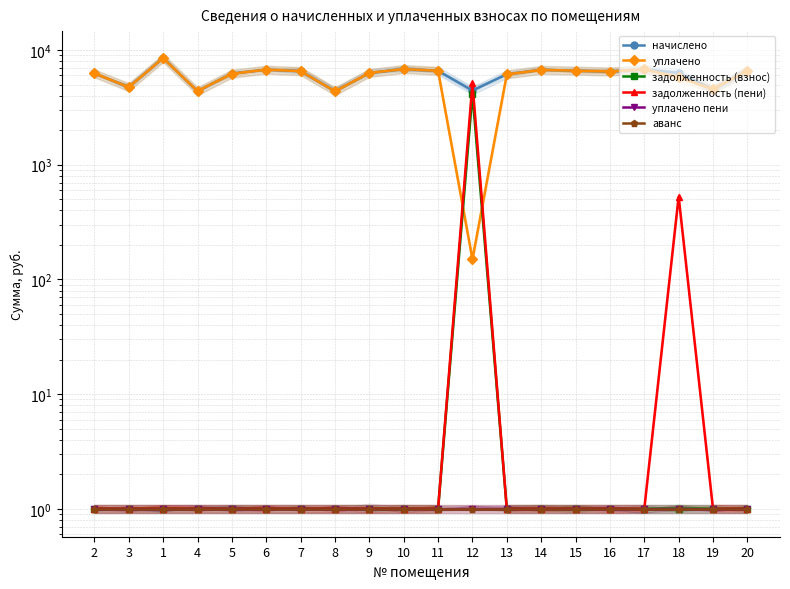

List the labels in order of начислено value, smallest first.

4, 8, 12, 19, 3, 13, 5, 2, 9, 18, 16, 7, 20, 11, 15, 14, 6, 17, 10, 1